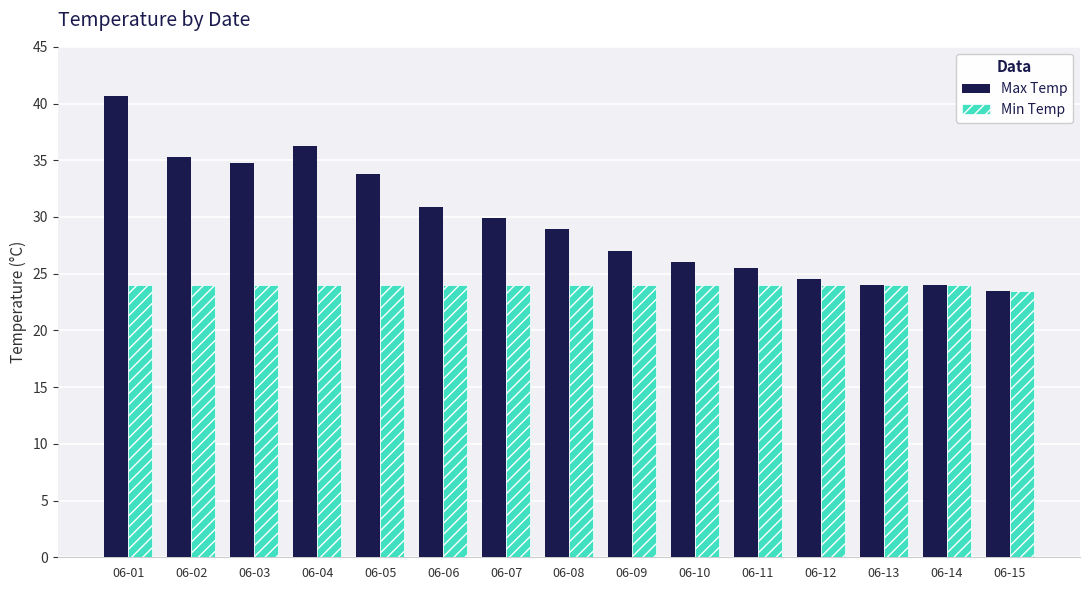

At how many categories does at least one series exceed 37?

1